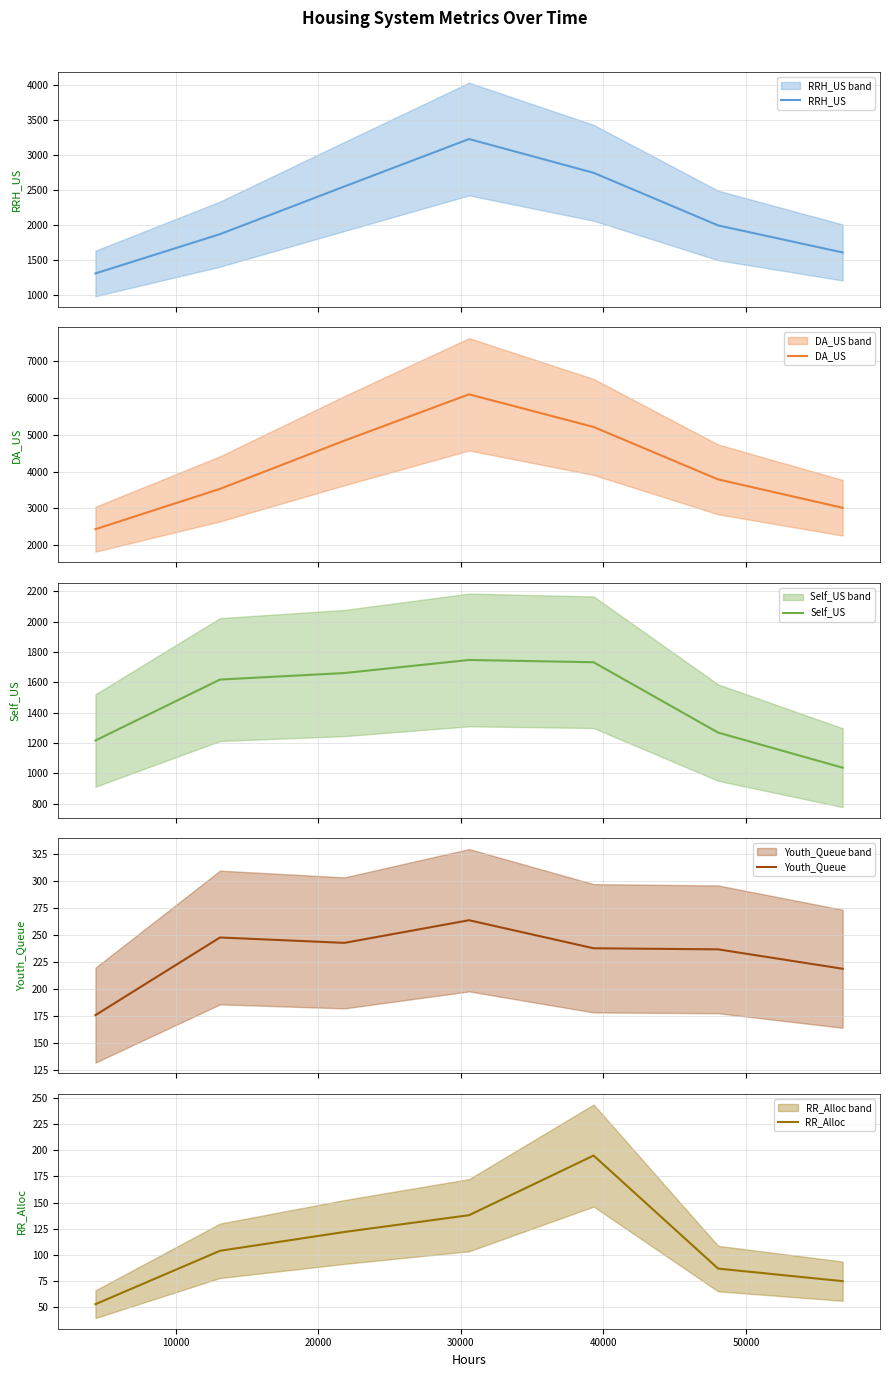

Rank the series by their maximum value, from highest to lowest.

DA_US, RRH_US, Self_US, Youth_Queue, RR_Alloc